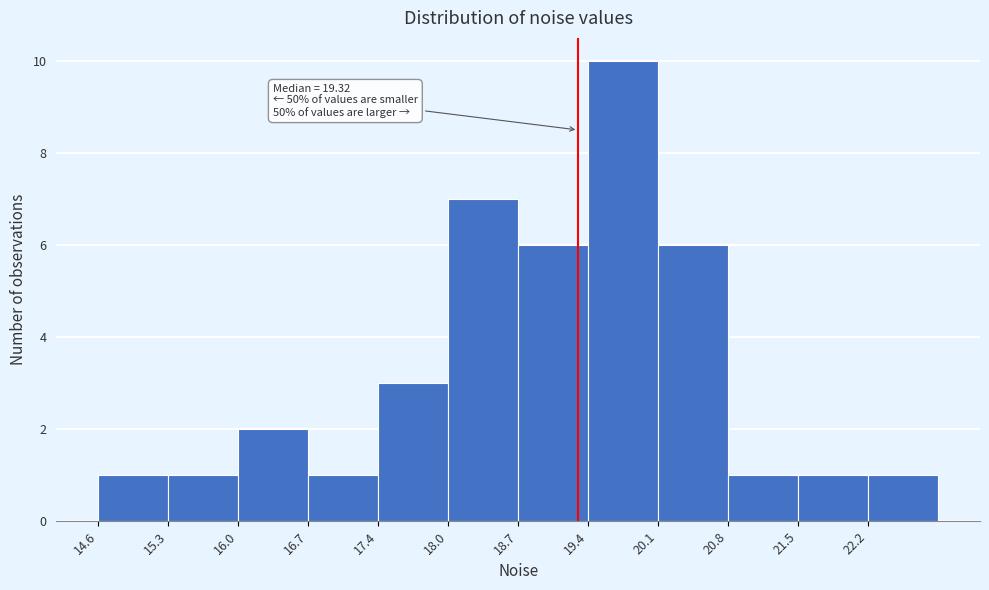

Over which range of the x-axis is the bar tallest?

19.4 to 20.1